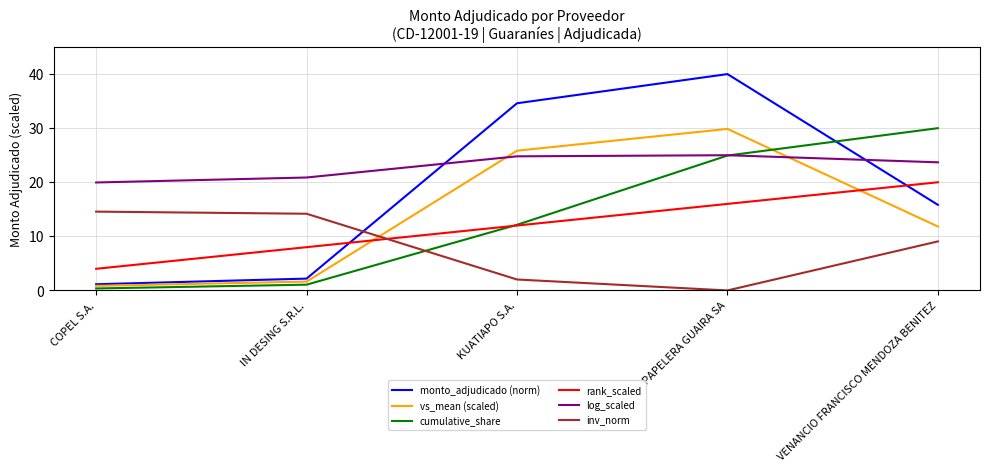

Rank the categories by rank_scaled value from highest to lowest.

VENANCIO FRANCISCO MENDOZA BENITEZ, PAPELERA GUAIRA SA, KUATIAPO S.A., IN DESING S.R.L., COPEL S.A.